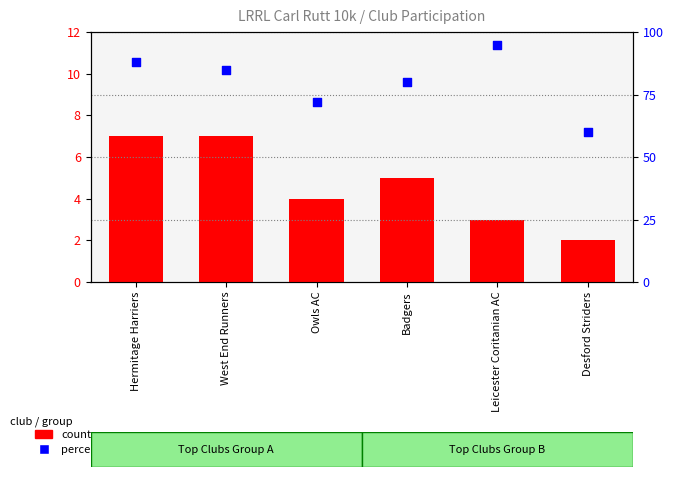

At which category is the sum across all series the highest?

Leicester Coritanian AC